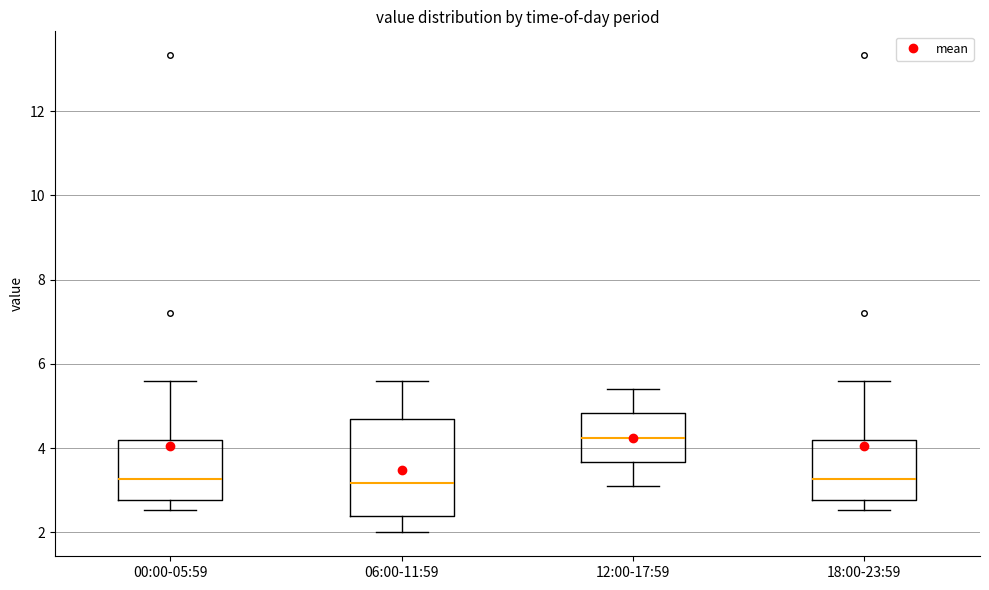

Reading left to right, read every box against the y-axis: the position of its median line, the range the box covers, and the ends of its whiskers. The values are not printed on the chart, so give them approximately, as read against the axis.

00:00-05:59: median 3.2, box 2.8 to 4.2, whiskers 2.6 to 5.6
06:00-11:59: median 3.2, box 2.4 to 4.6, whiskers 2.0 to 5.6
12:00-17:59: median 4.2, box 3.6 to 4.8, whiskers 3.2 to 5.4
18:00-23:59: median 3.2, box 2.8 to 4.2, whiskers 2.6 to 5.6